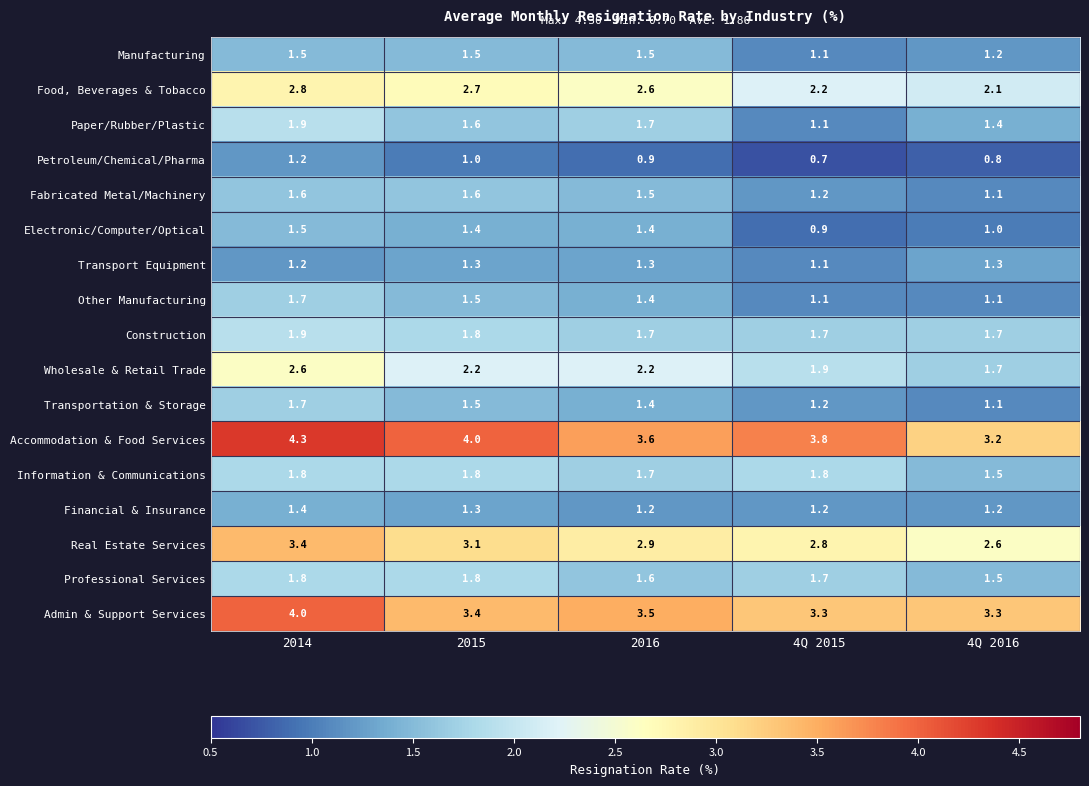

How many Other Manufacturing values are between 1 and 2?

5